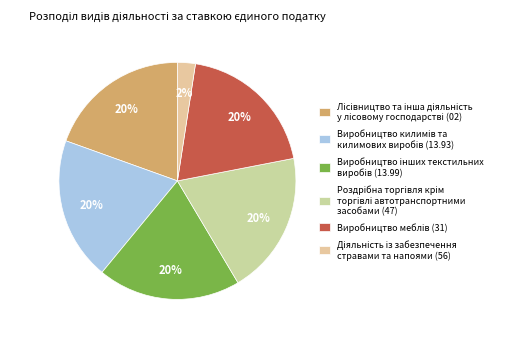

How many slices are in this pie chart?

6